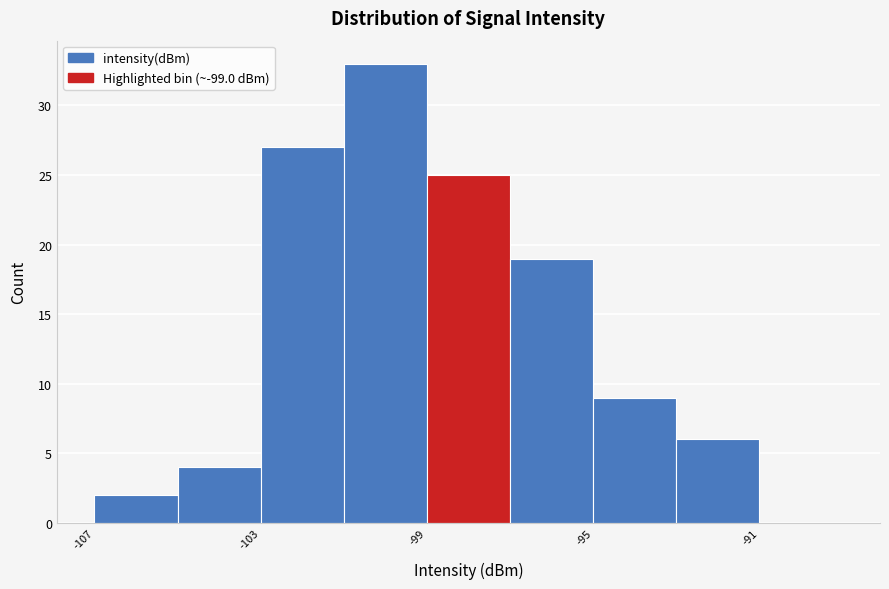

Reading left to right, transcribe this chart: for each bar, give the range it covers on the x-axis and its height. The values are not printed on the chart, so give them approximately, as read against the axis.

-107 to -105: 2
-105 to -103: 4
-103 to -101: 27
-101 to -99: 33
-99 to -97: 25
-97 to -95: 19
-95 to -93: 9
-93 to -91: 6
-91 to -89: 0